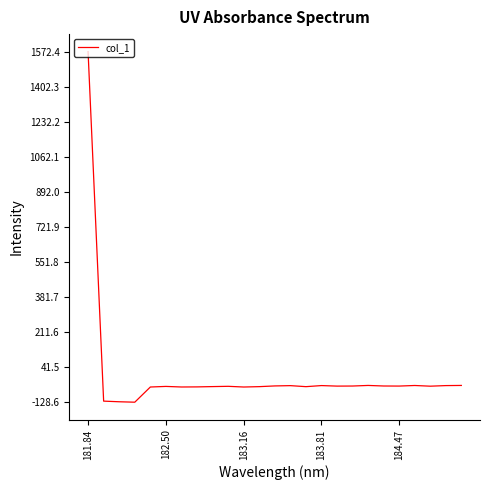

What is the maximum value shown in the chart?

1572.4